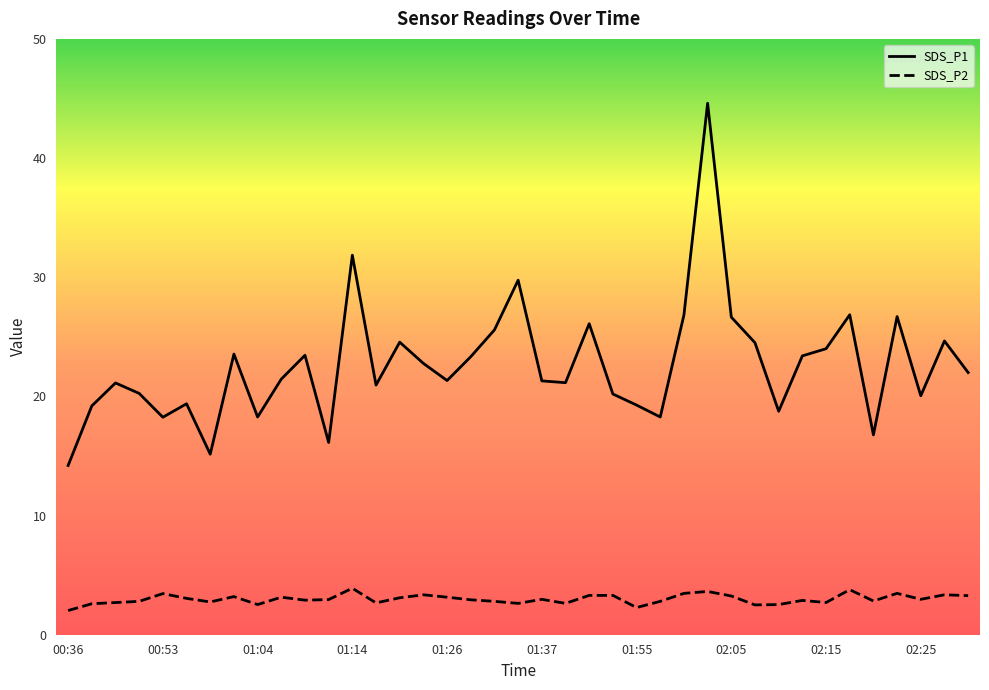

Does the chart have visible grid lines?

No